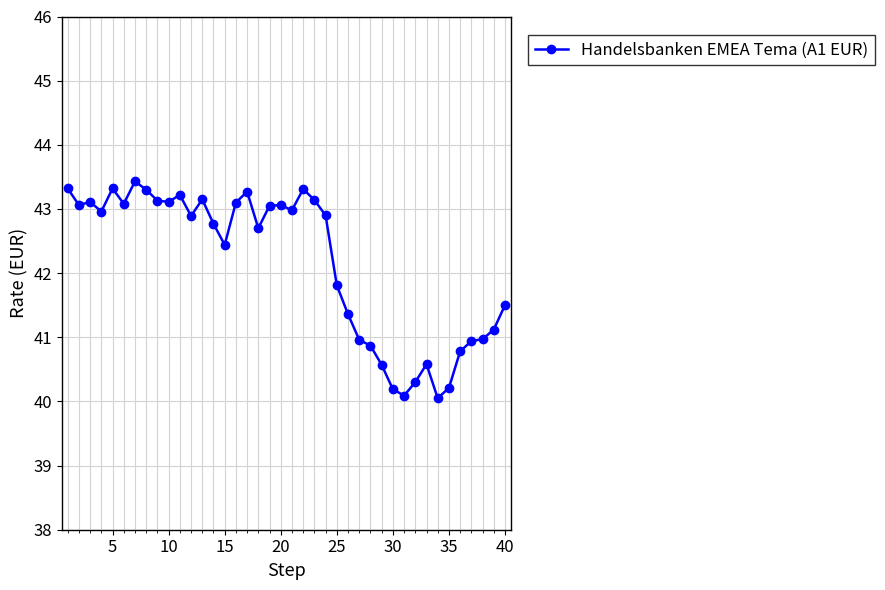

How many categories are shown in the chart?

40